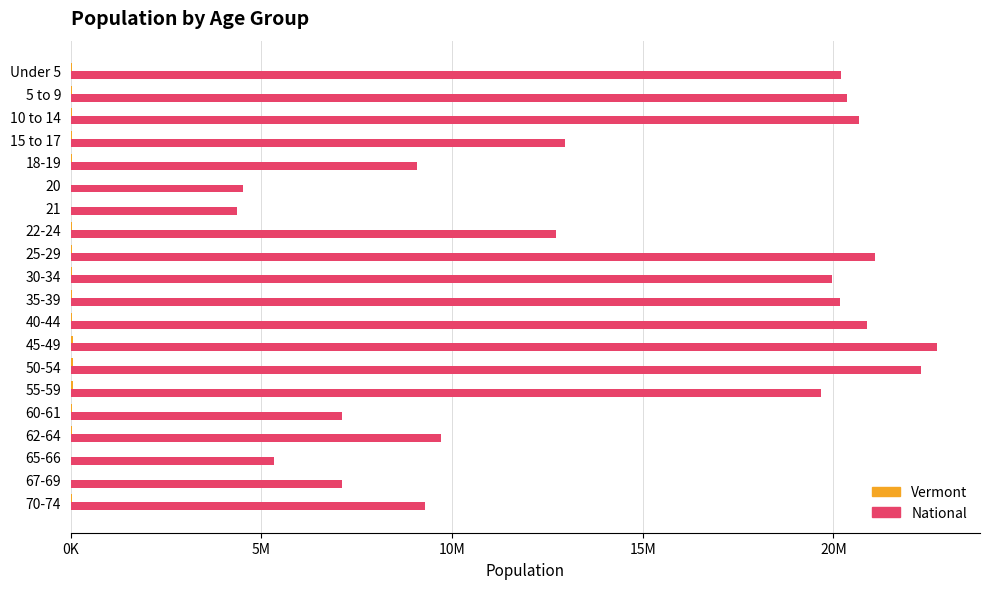

Rank the series by their average value, from lowest to highest.

Vermont, National